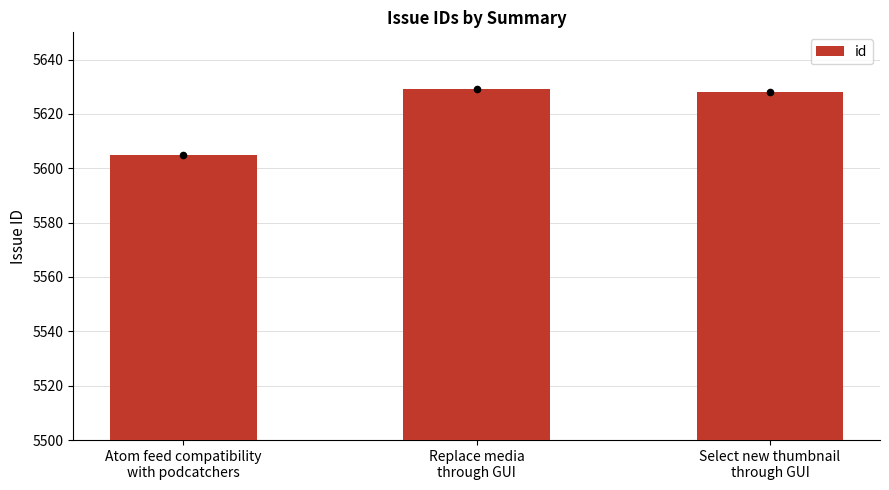

Between Select new thumbnail
through GUI and Replace media
through GUI, which is larger?

Replace media
through GUI